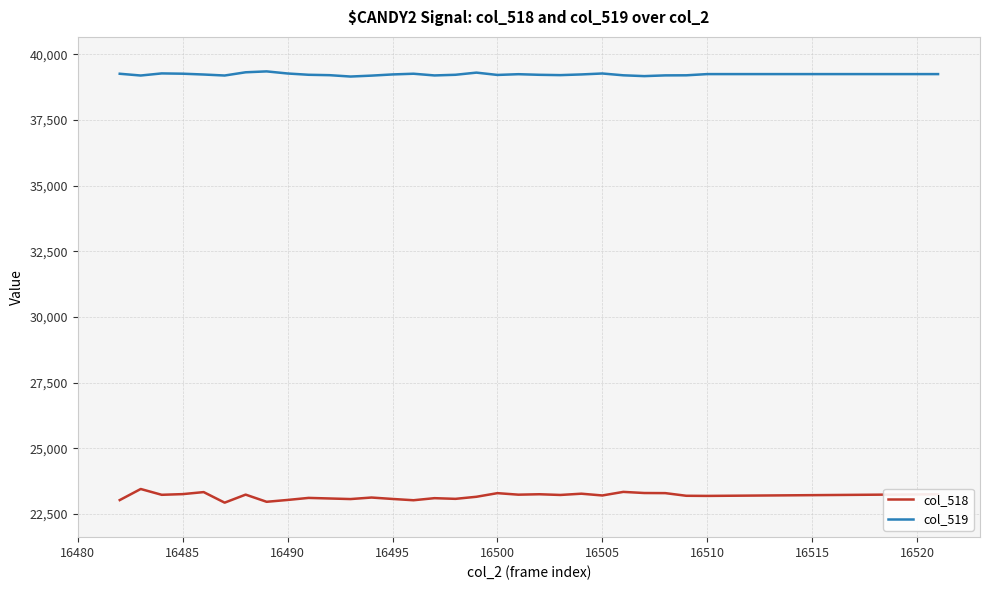

How many categories are shown in the chart?

30